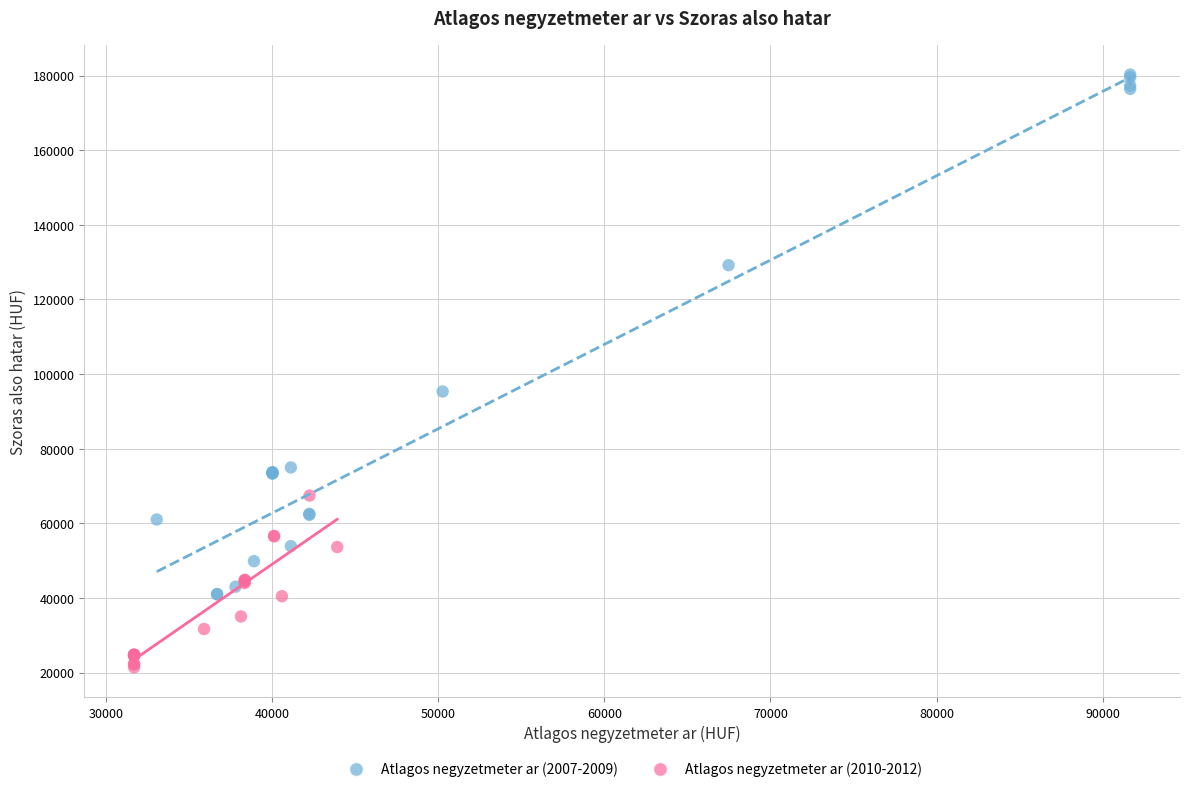

Which series has the widest spread of Y values?

Atlagos negyzetmeter ar (2007-2009)